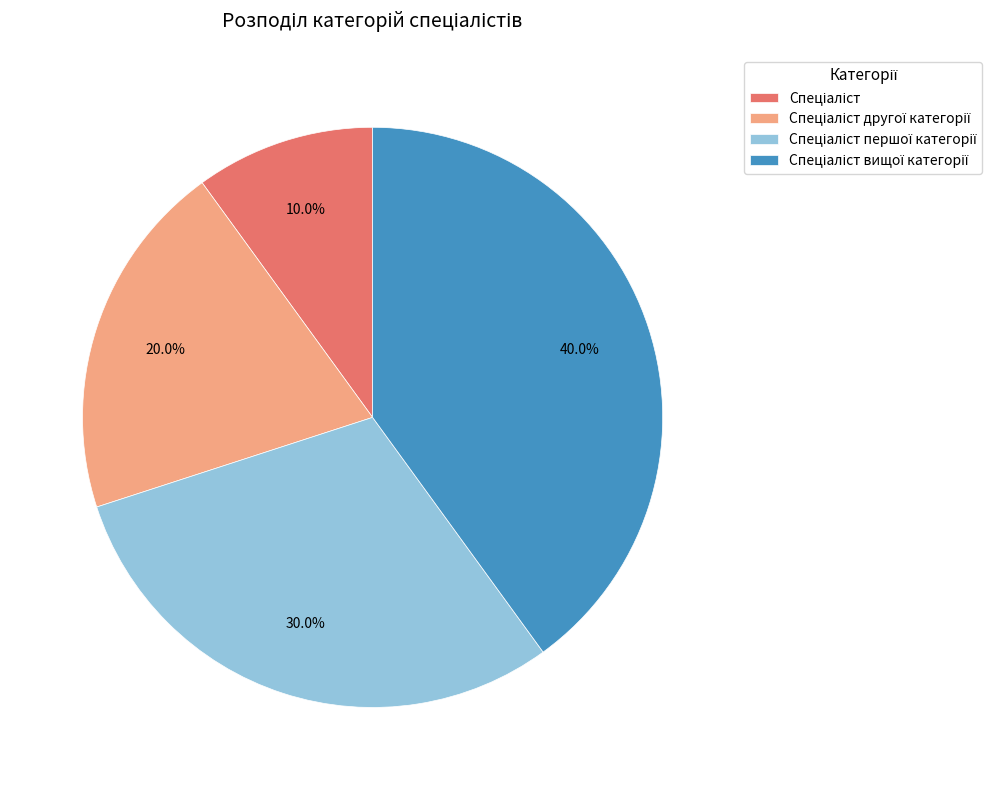

Count the number of slices in the pie.

4